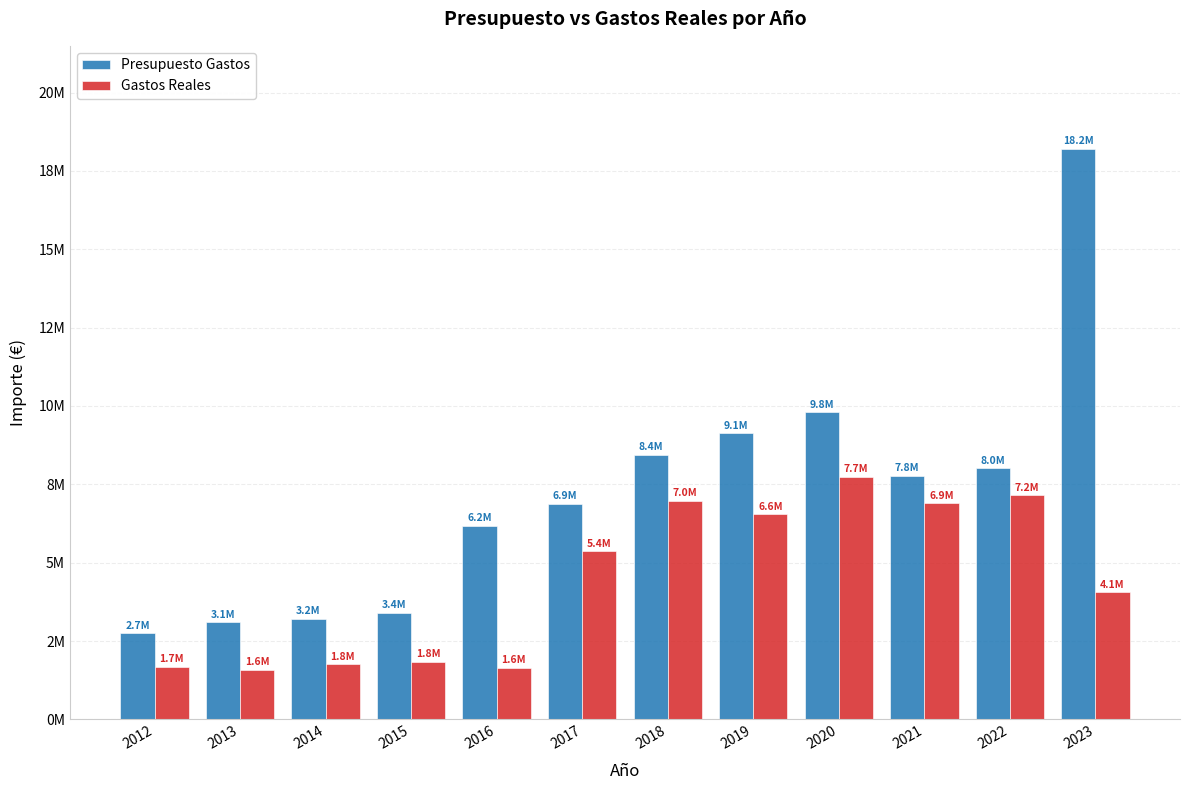

What is the minimum value shown in the chart?

1579434.8